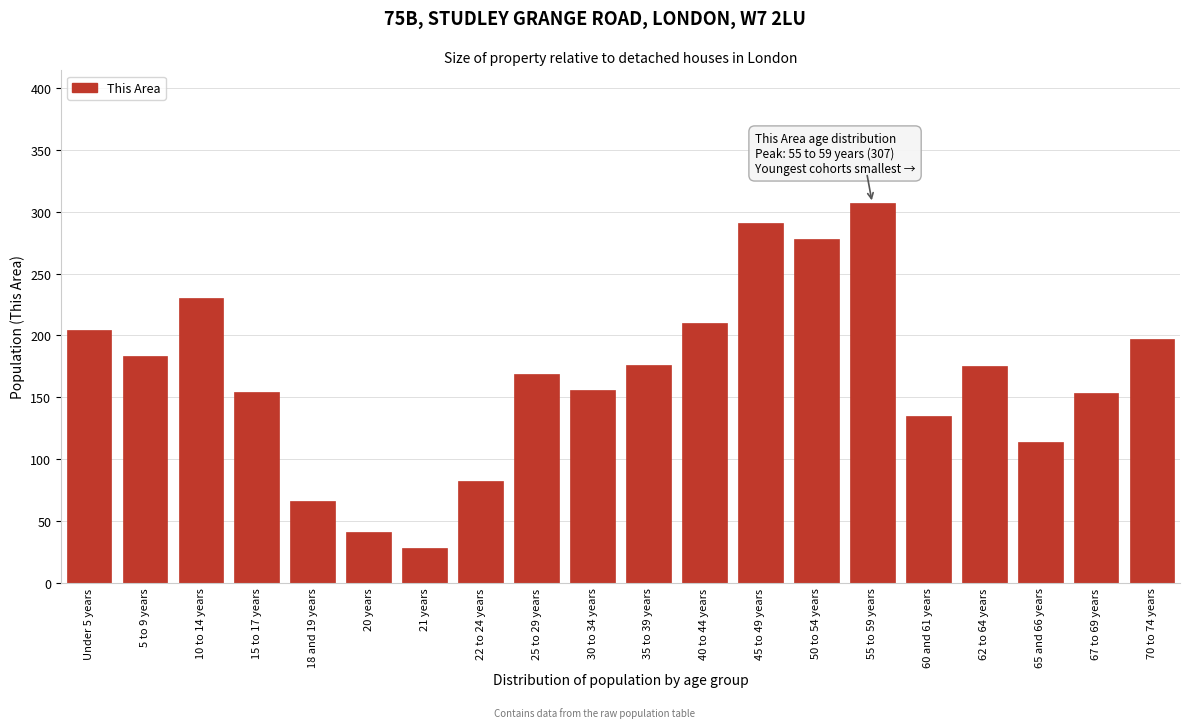

What is the label of the 9th bar from the left?

25 to 29 years